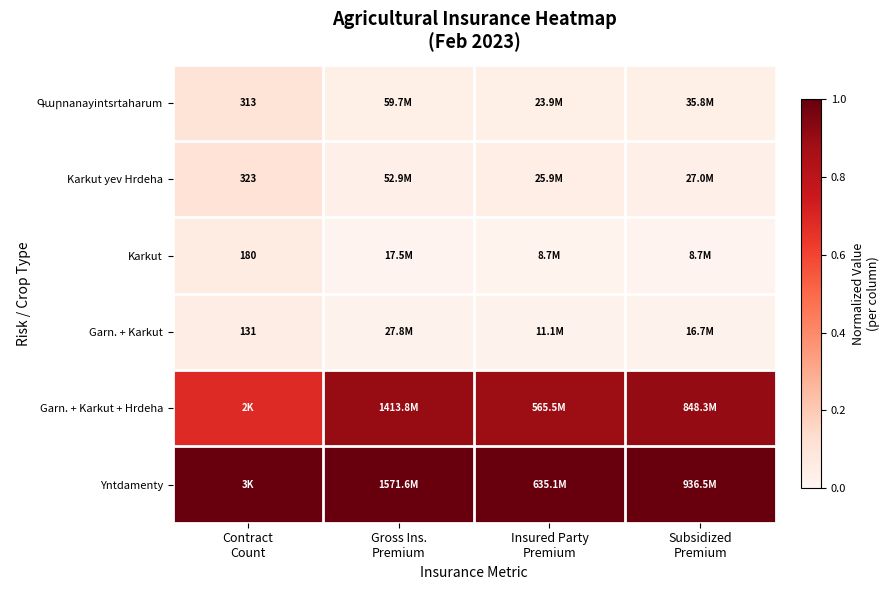

At which category does the chart reach its peak across all series?

Contract
Count